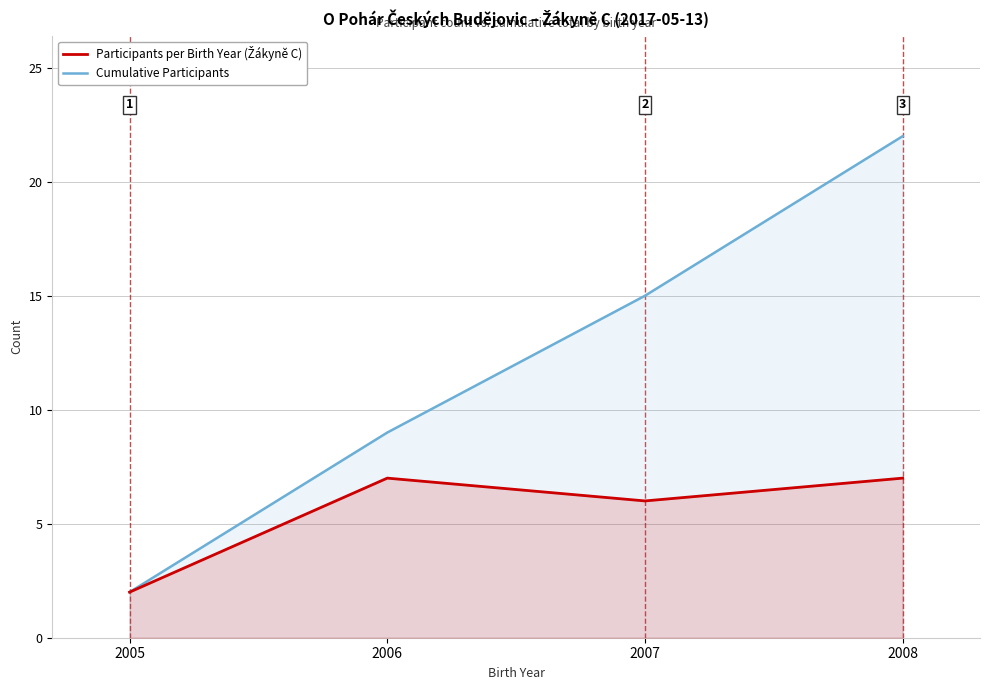

Where is Cumulative Participants nearest to the value 12?

2006